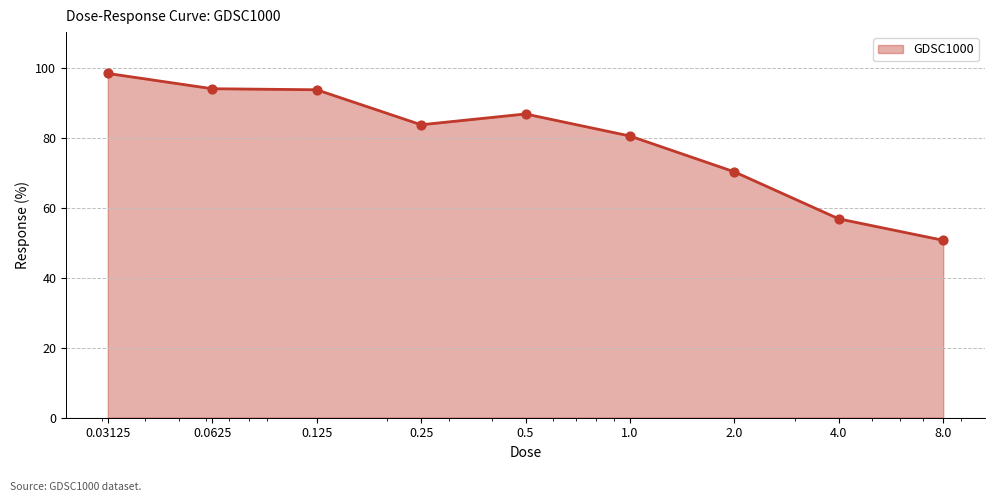

What is the smallest value displayed?

50.7